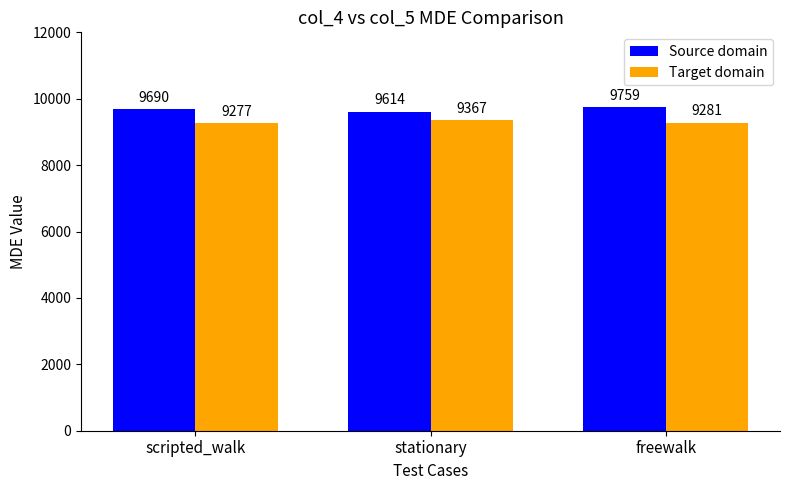

Reading left to right, transcribe all the data shown in this chart.

Source domain: scripted_walk=9690	stationary=9614	freewalk=9759
Target domain: scripted_walk=9277	stationary=9367	freewalk=9281